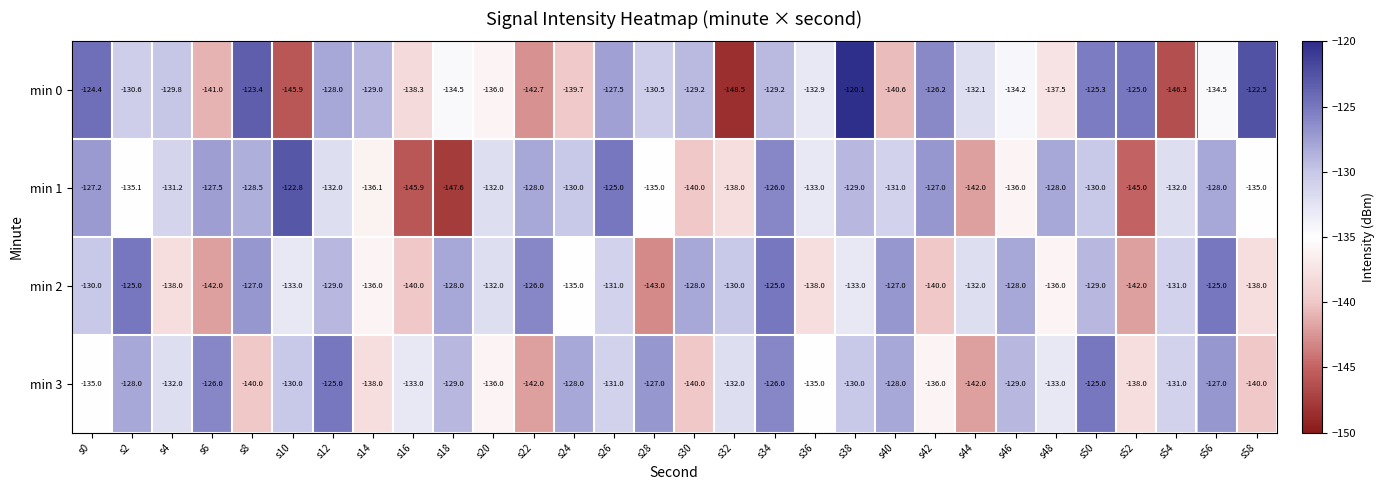

Where does the min 1 series first go above -131?

s0